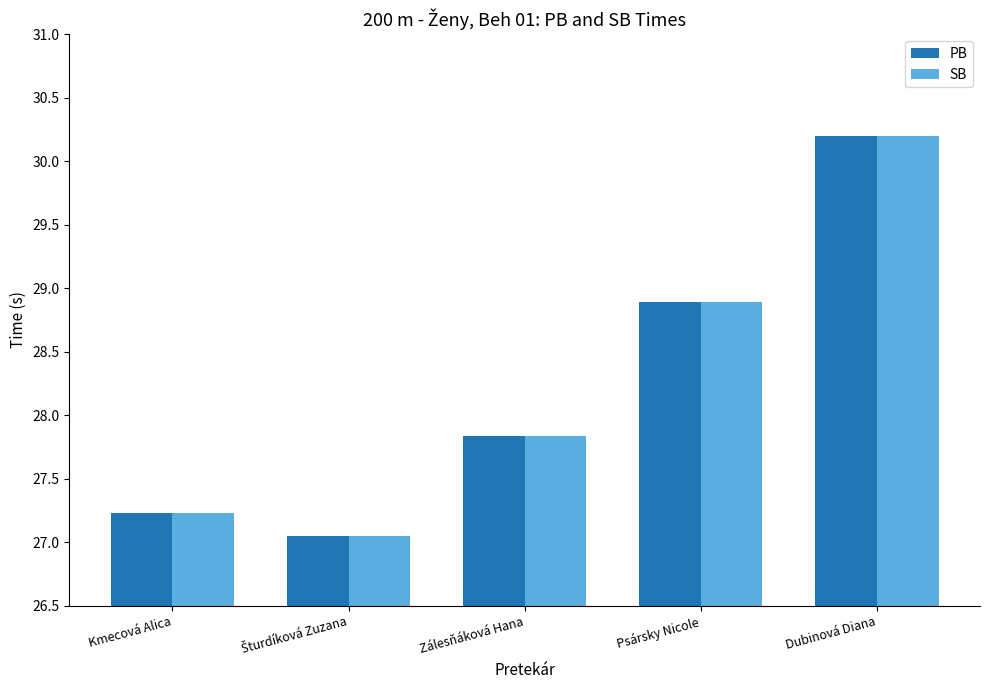

What is the average value of the SB series?

28.2